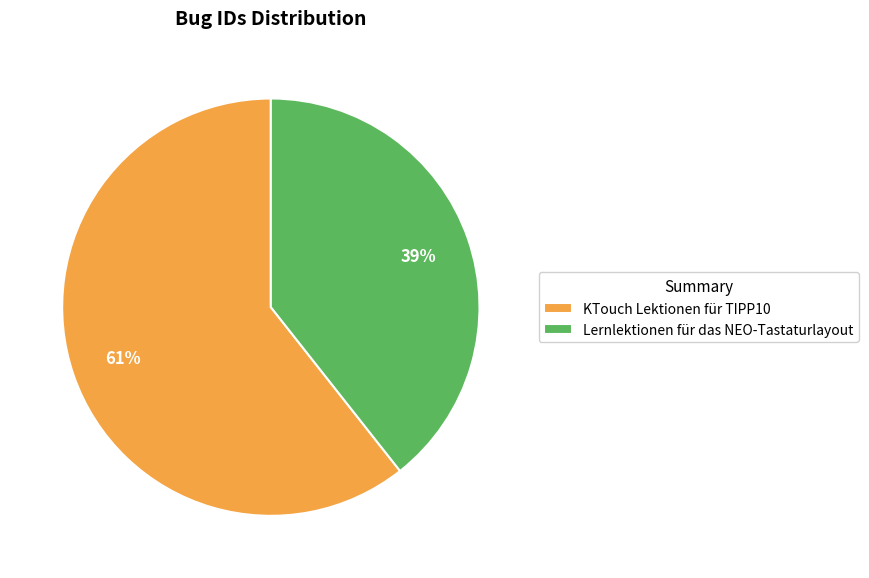

To the nearest percent, what is the combined percentage of Lernlektionen für das NEO-Tastaturlayout and KTouch Lektionen für TIPP10?

100%